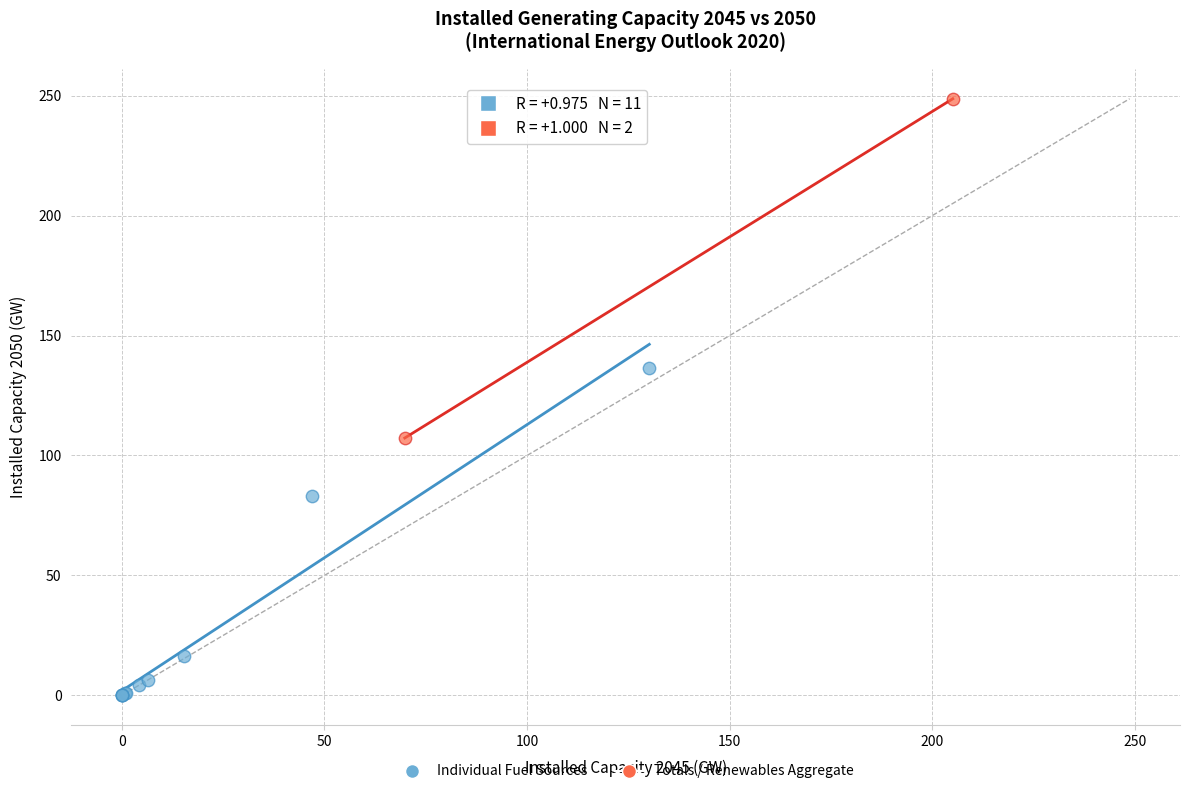

Which series reaches the maximum Y coordinate?

Totals / Renewables Aggregate